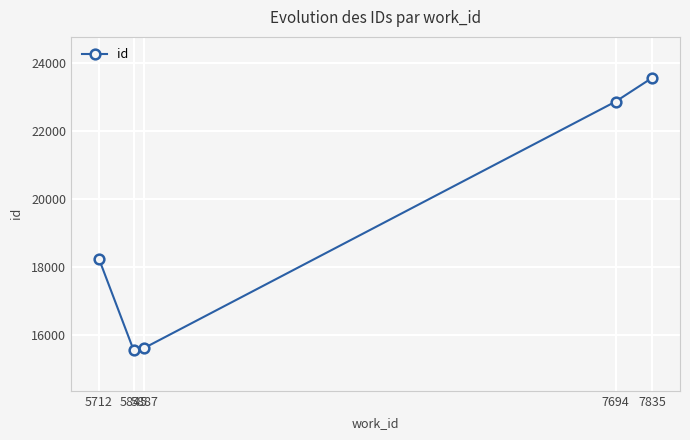

How many lines are shown in the chart?

1